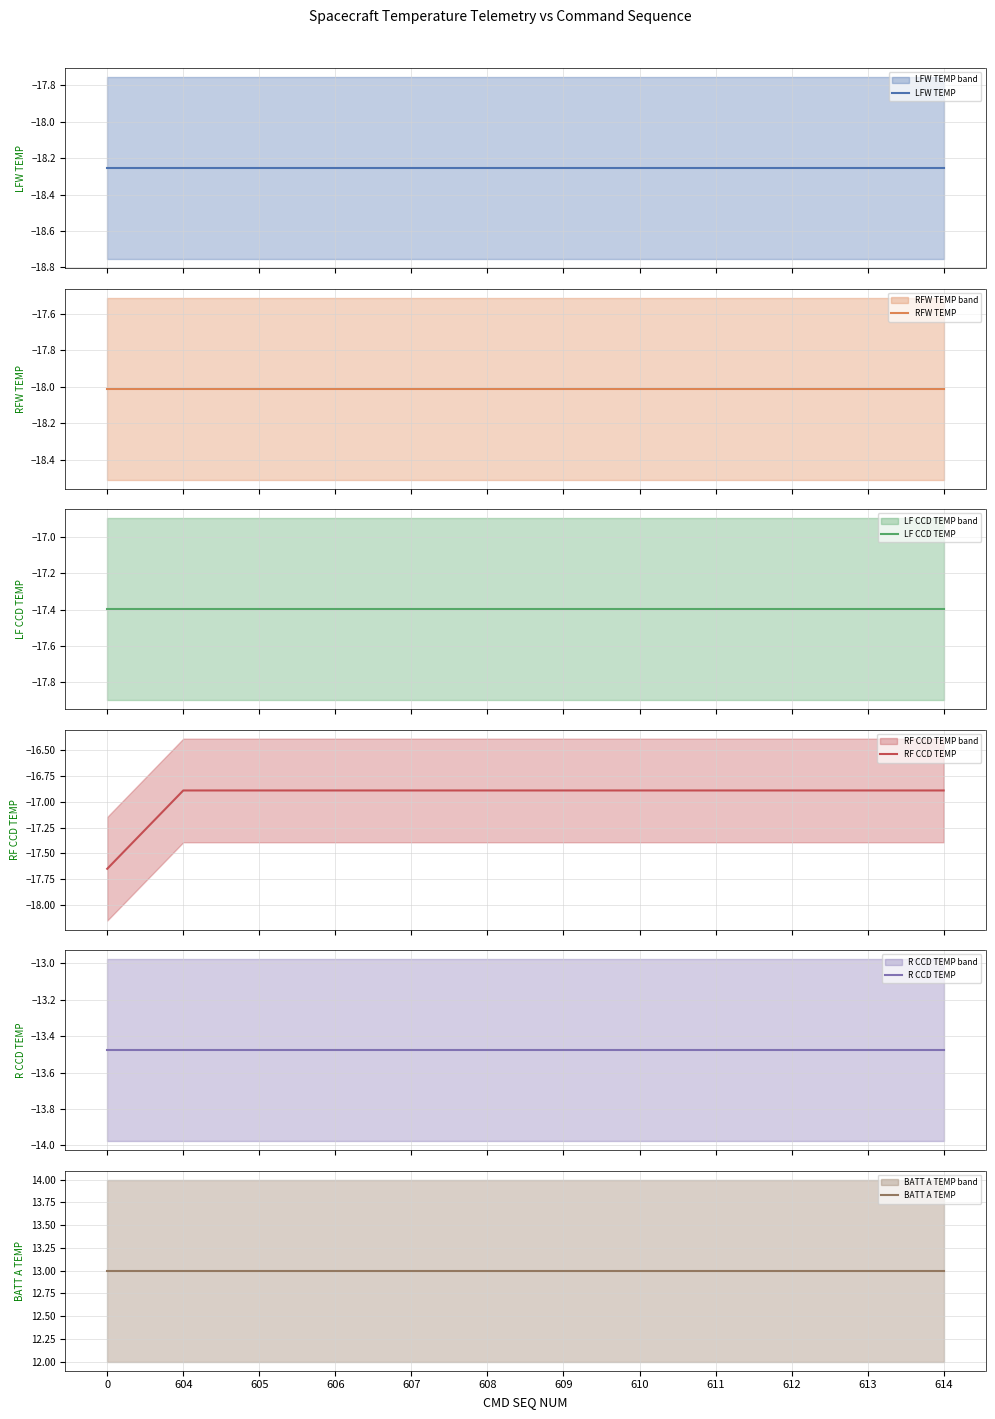

How many lines are shown in the chart?

6